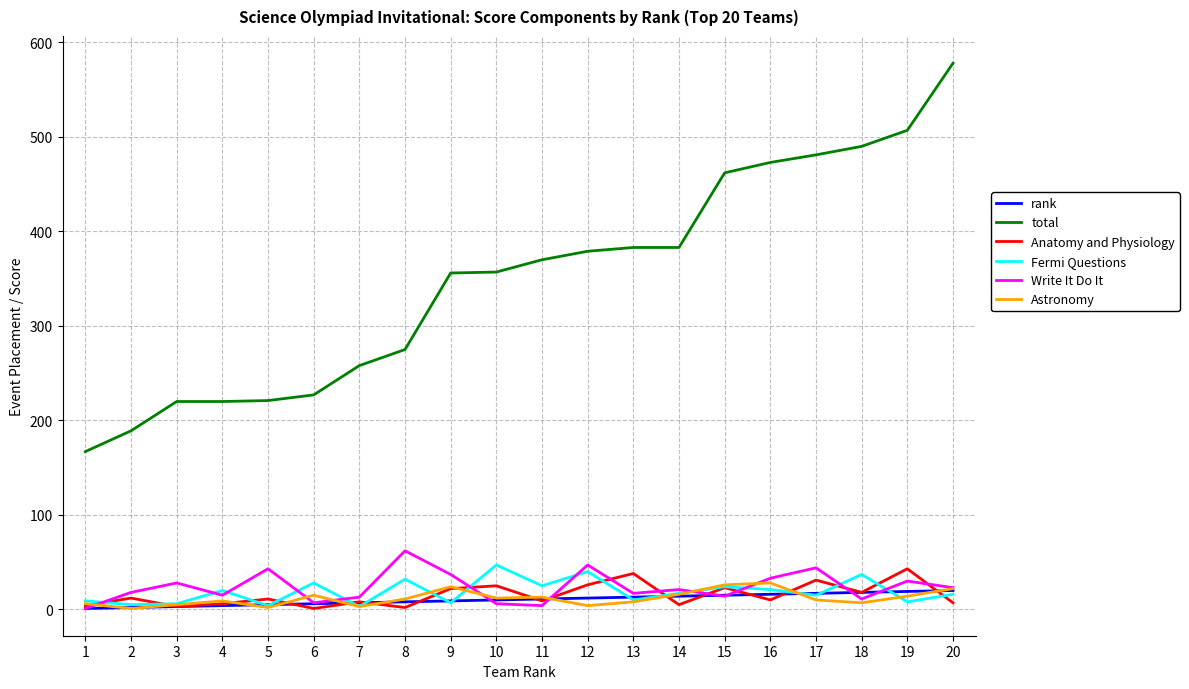

At which category is the sum across all series the highest?

20